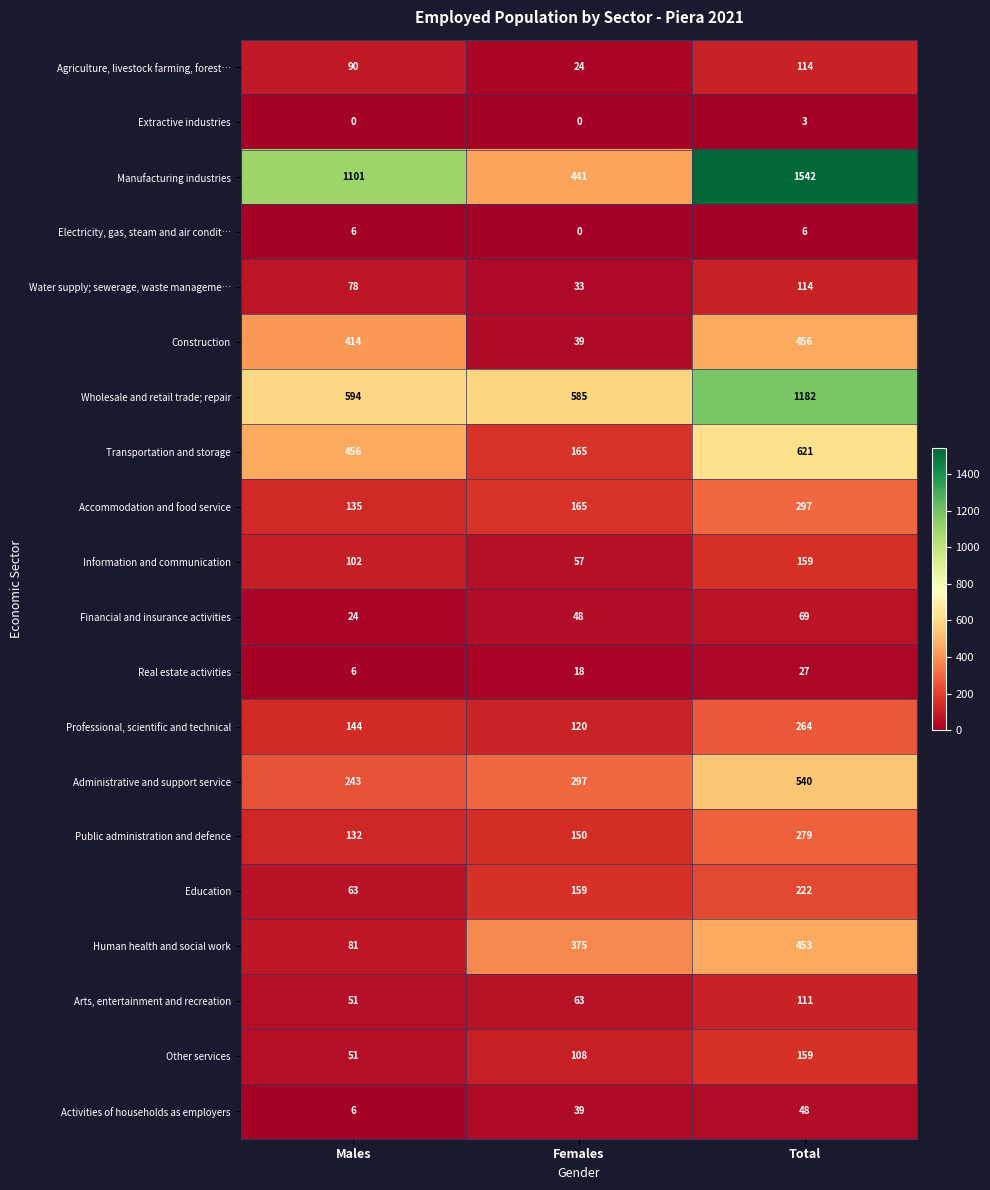

Is it true that Arts, entertainment and recreation equals 33 at Males?

False